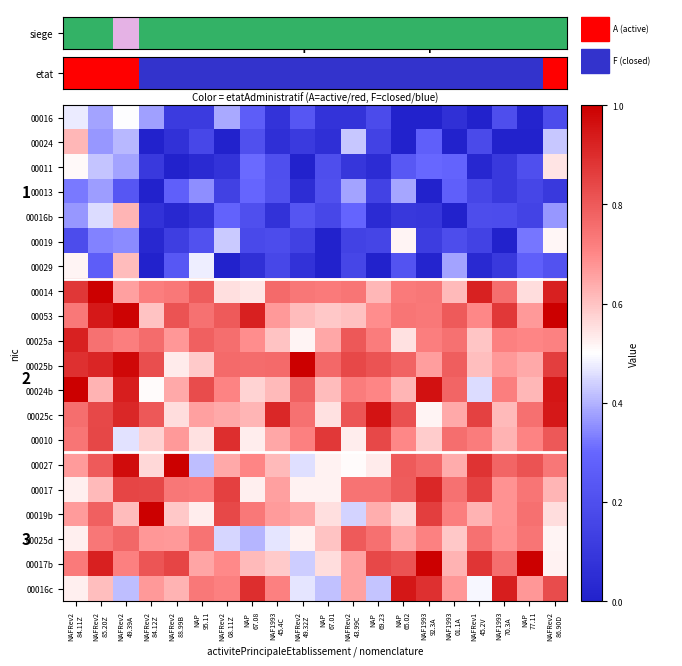

What is the difference between the second highest and second lowest values in the 00016c series?

0.5